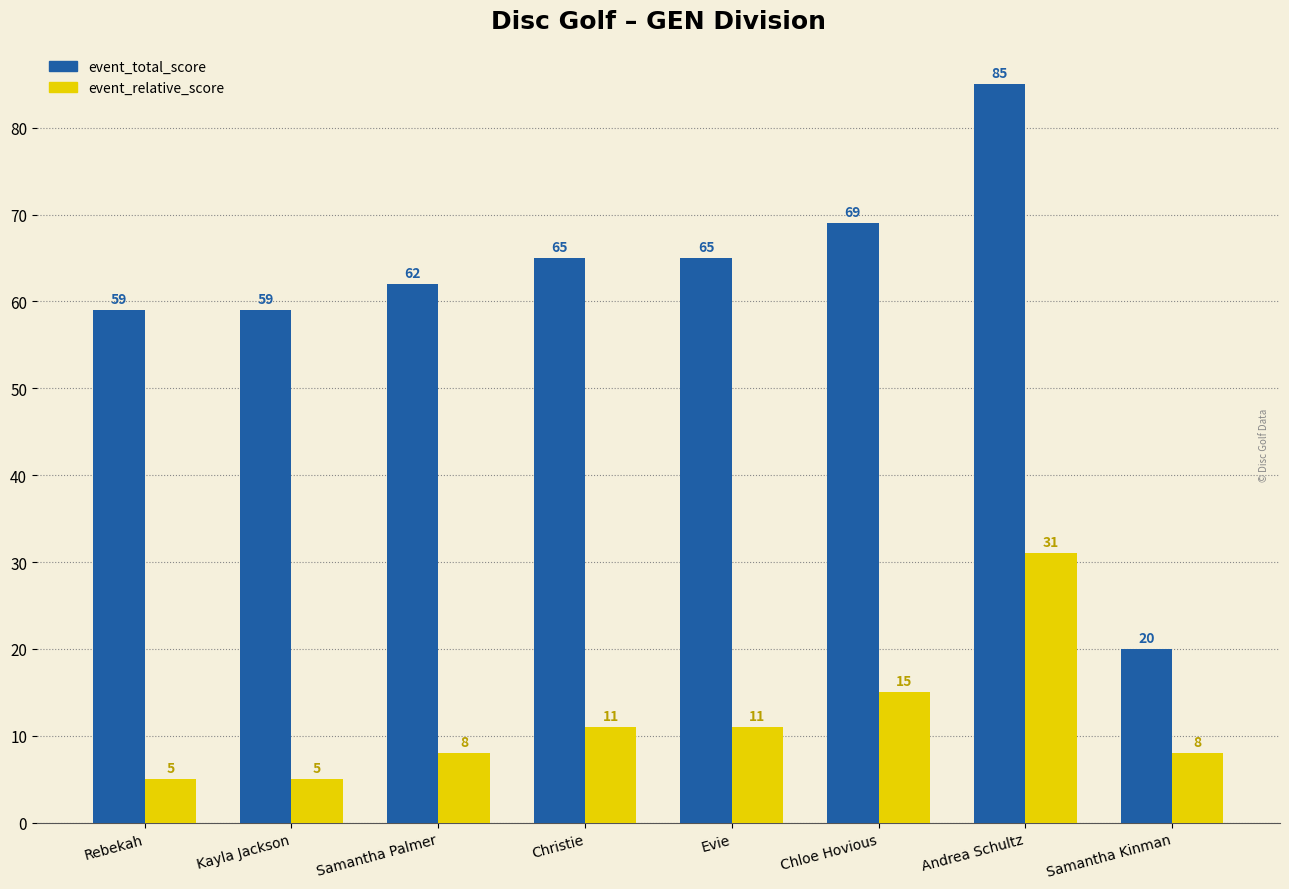

Rank the series by their maximum value, from highest to lowest.

event_total_score, event_relative_score